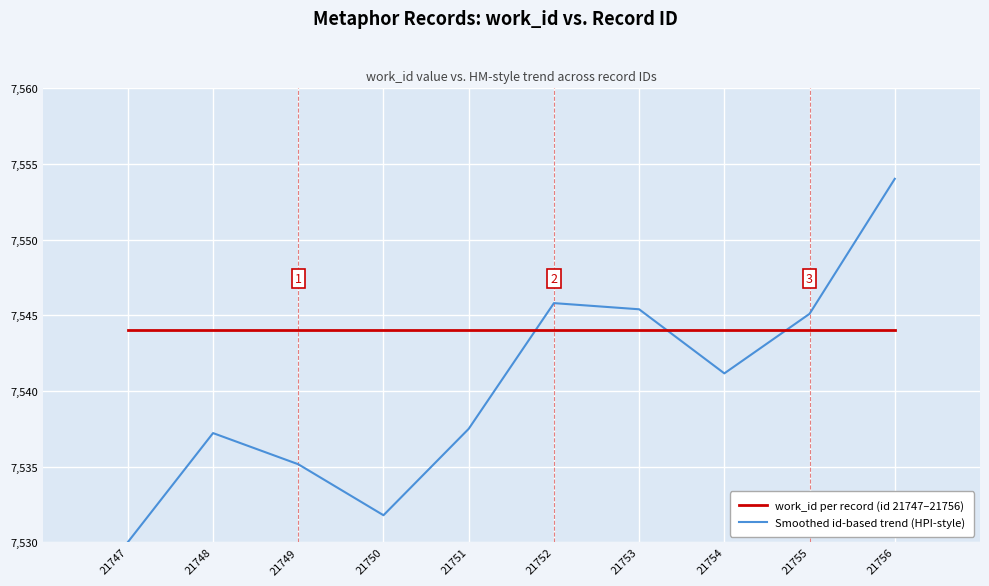

Which category has the highest value across all series?

21756